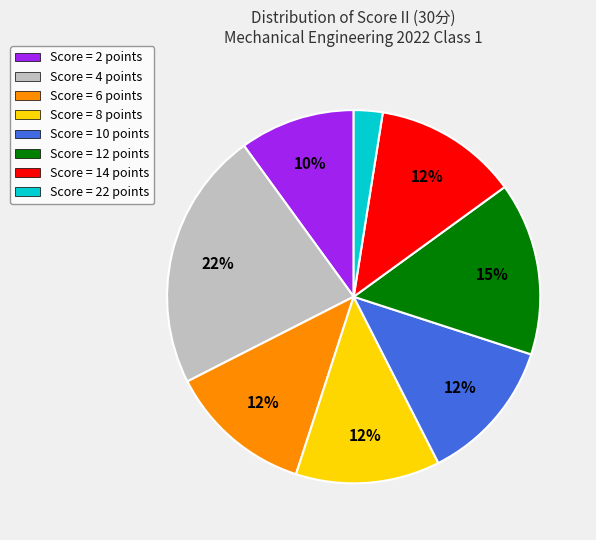

To the nearest percent, what portion does Score = 2 points represent?

10%